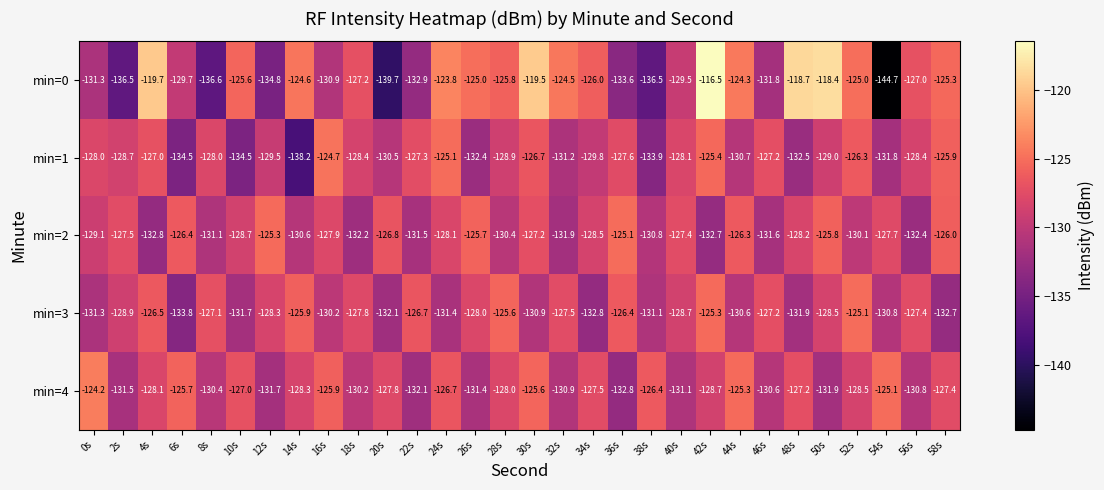

What is the difference between the min=0 values at 40s and 26s?

4.5